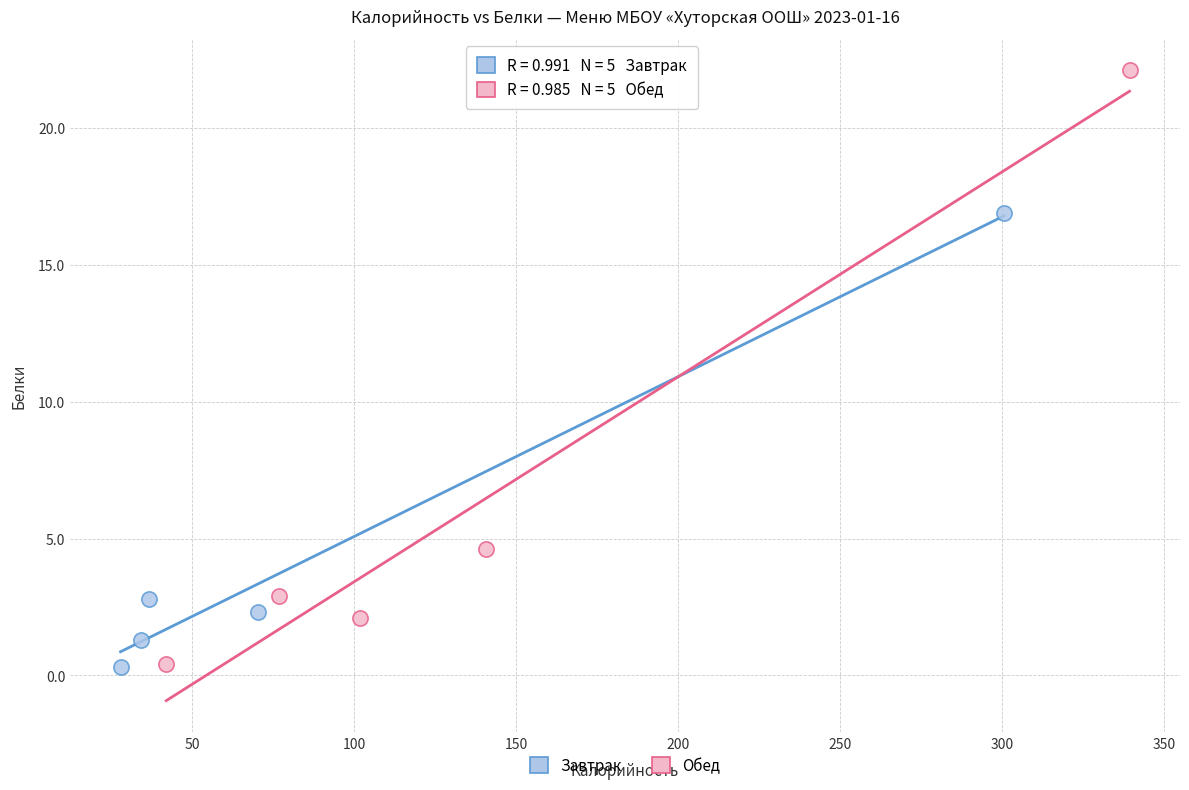

Which series contains the highest Y value?

Обед